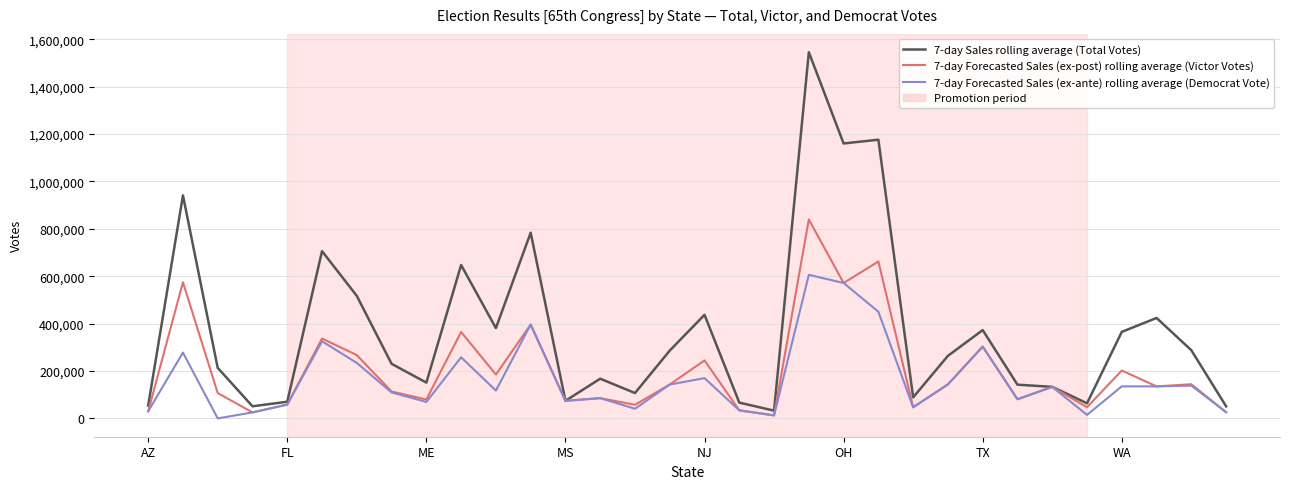

Which series has the widest spread of values?

7-day Sales rolling average (Total Votes)